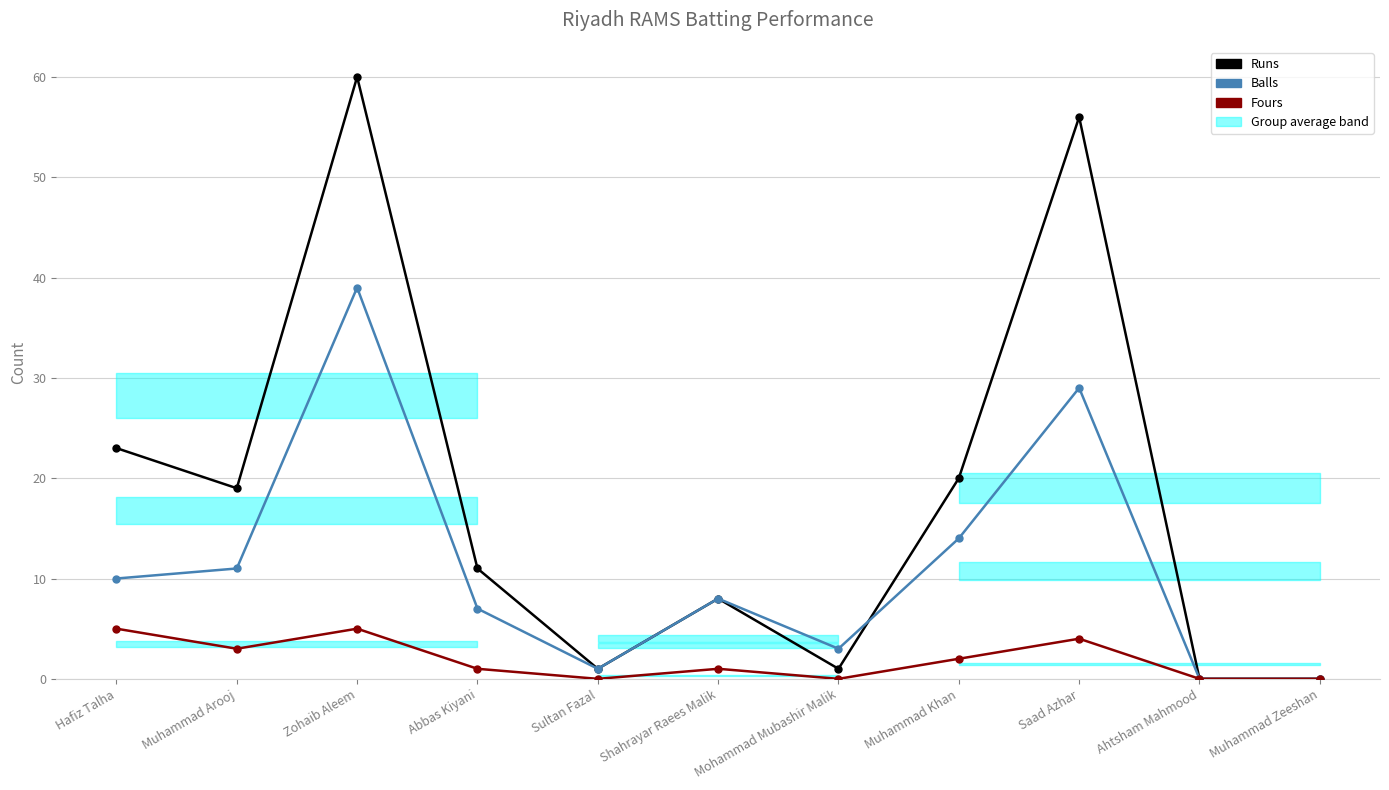

How many distinct data groups are displayed?

3